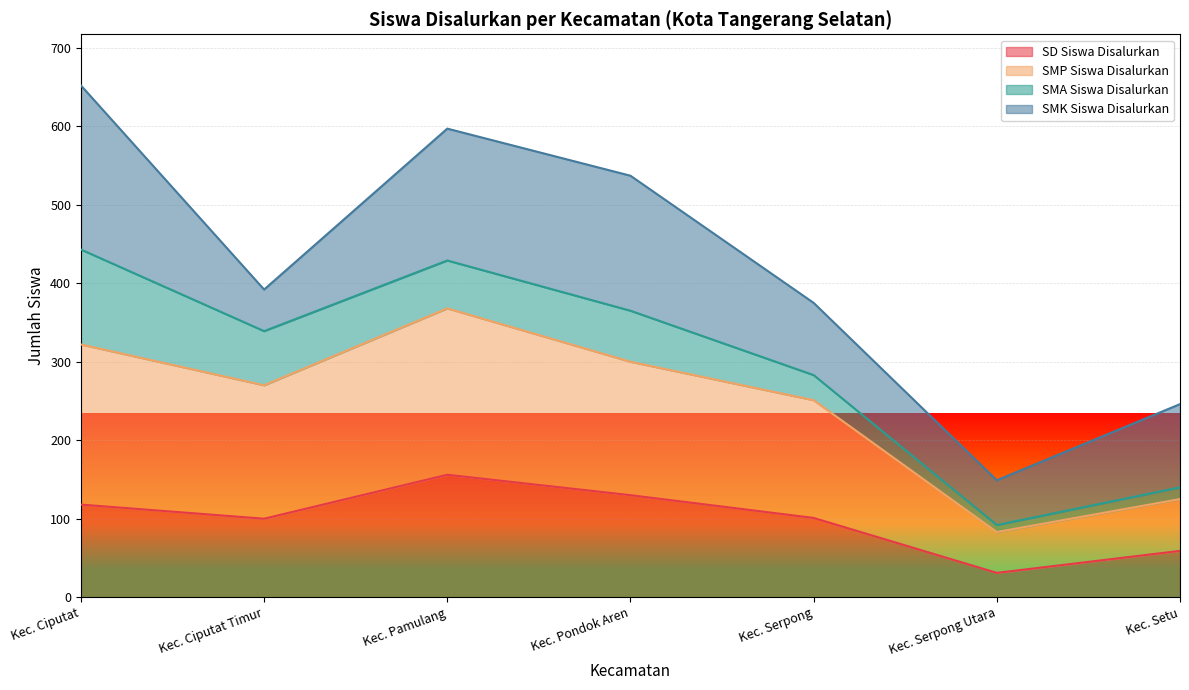

What is the lowest value of the SD Siswa Disalurkan series?

31